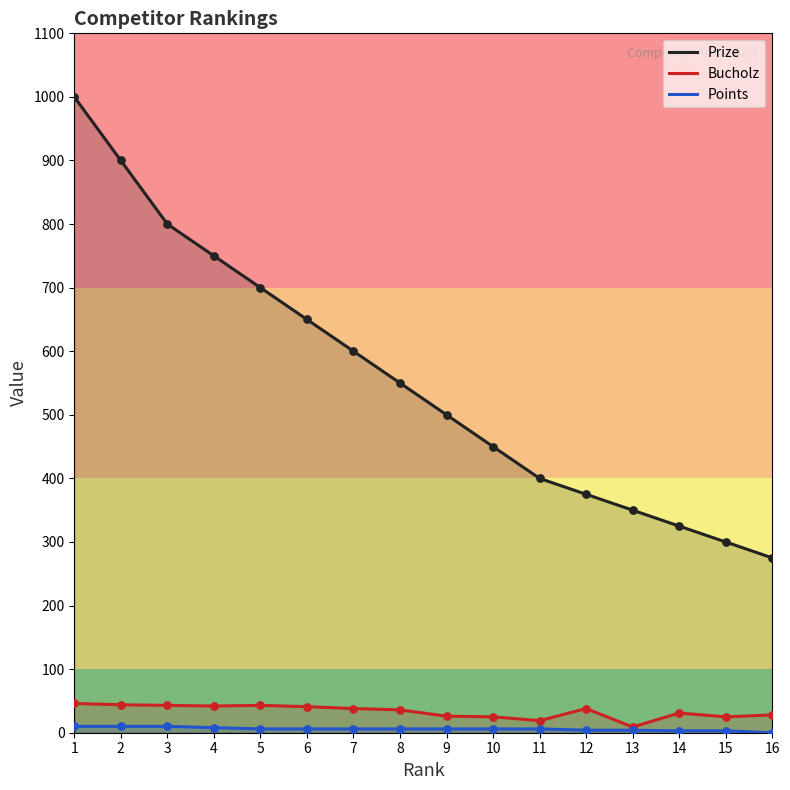

Which series has the largest total across all categories?

Prize